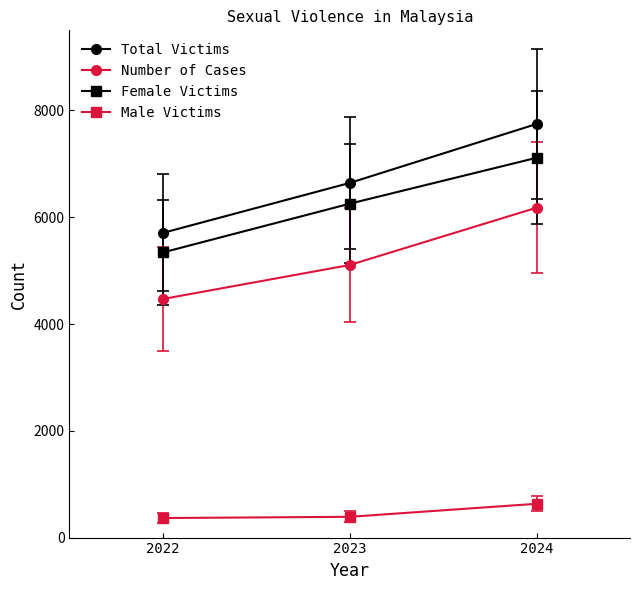

Does the chart have visible grid lines?

No